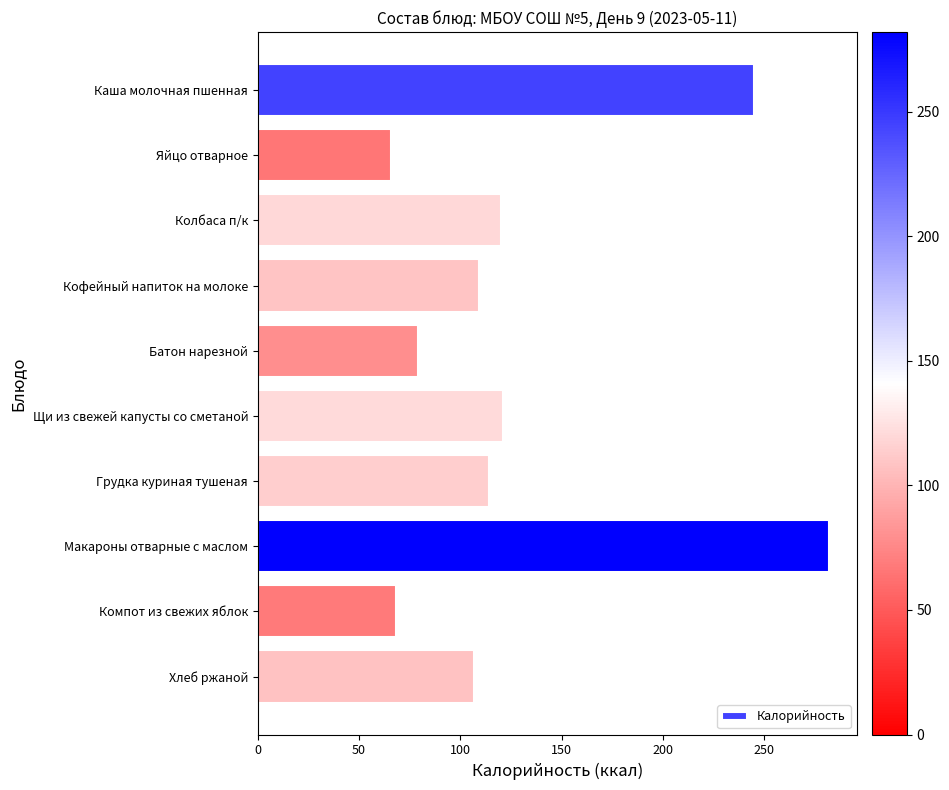

What position from the top is Макароны отварные с маслом?

8